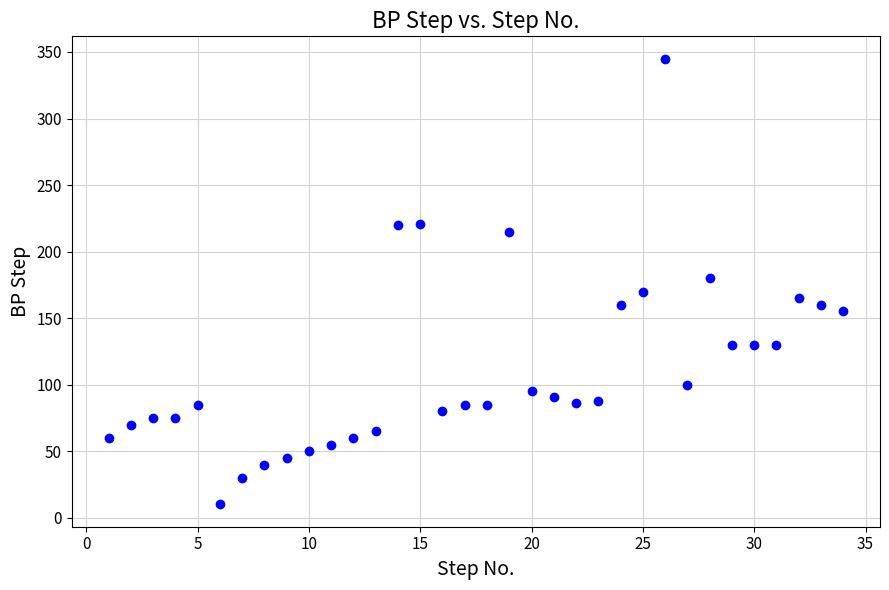

What is the range of Y values (max minus min)?

335